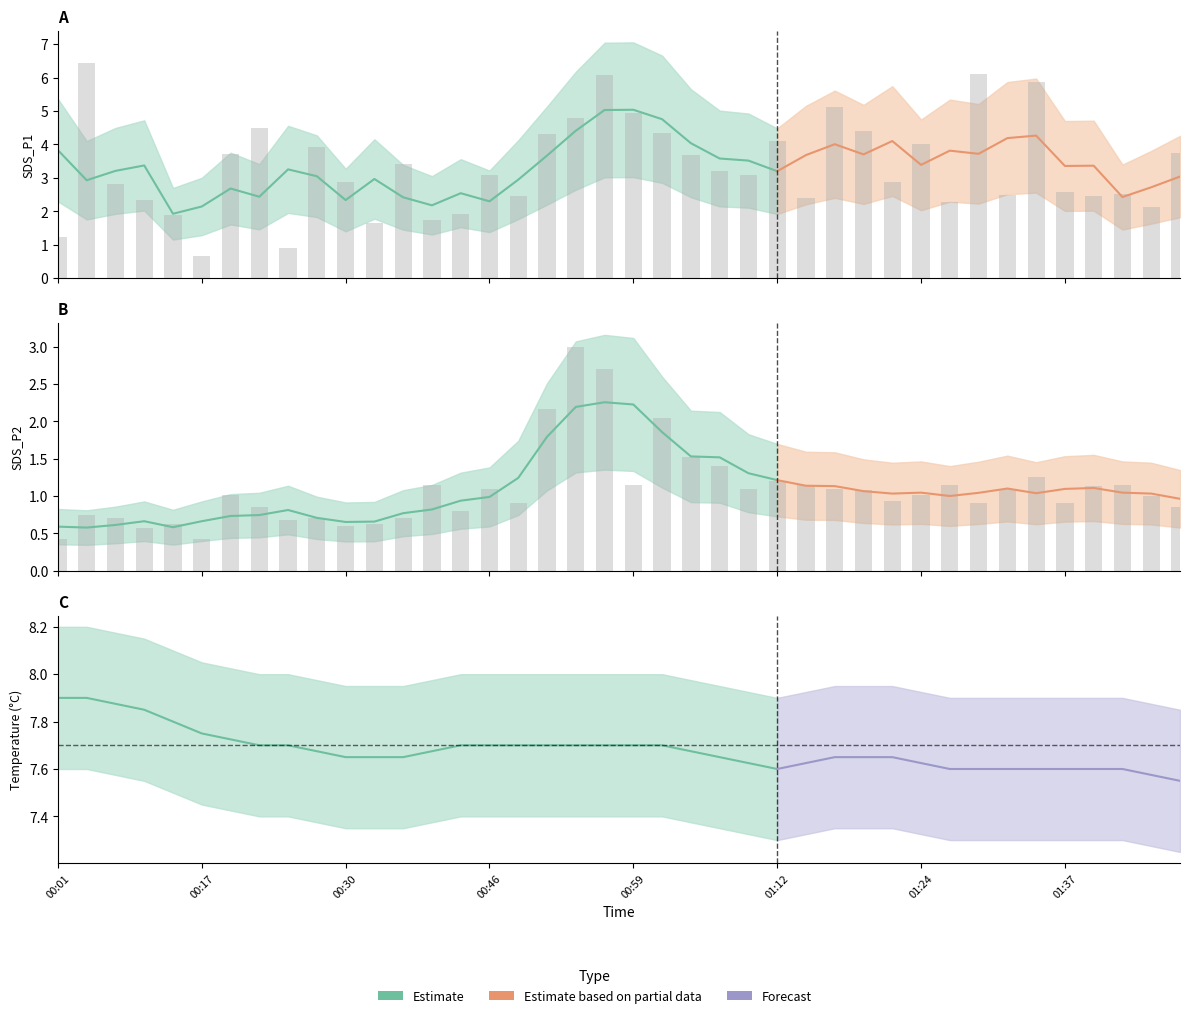

What position from the right is 00:22?

33